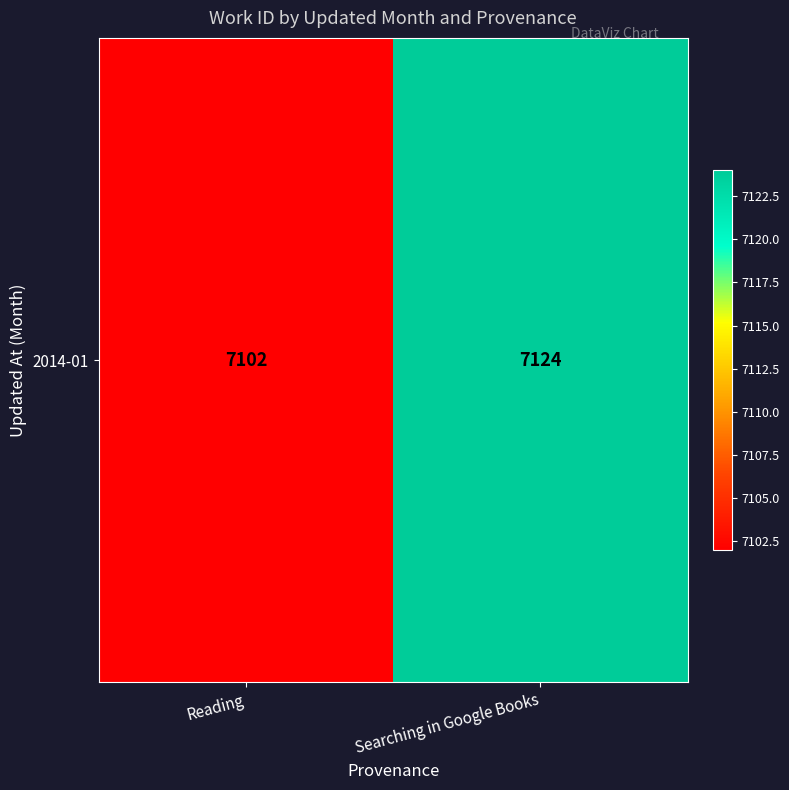

What is the average value?

7113